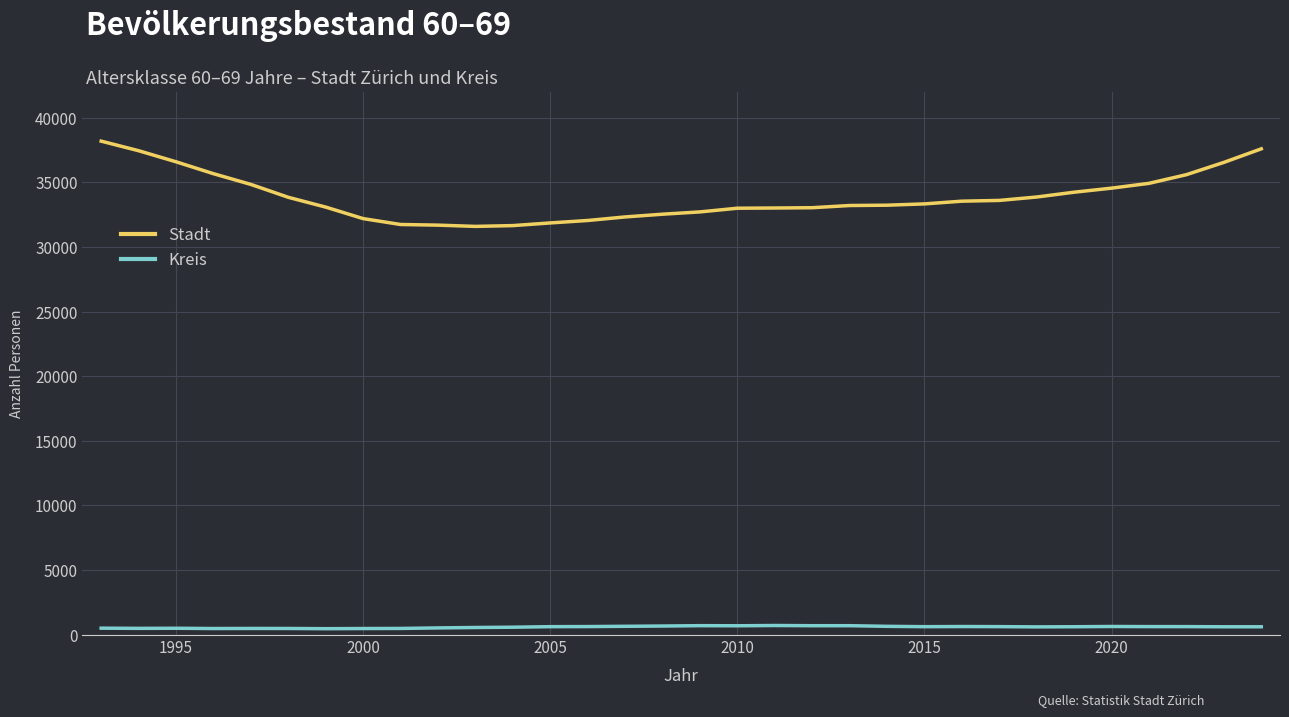

What is the difference between the maximum and minimum values in the Stadt series?

6600